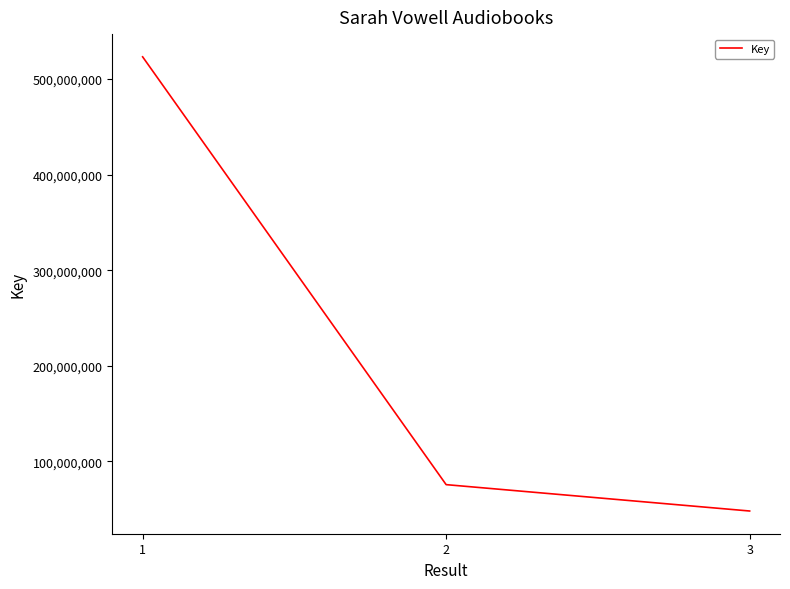

True or false: the data shows 28849117 at 3.

False